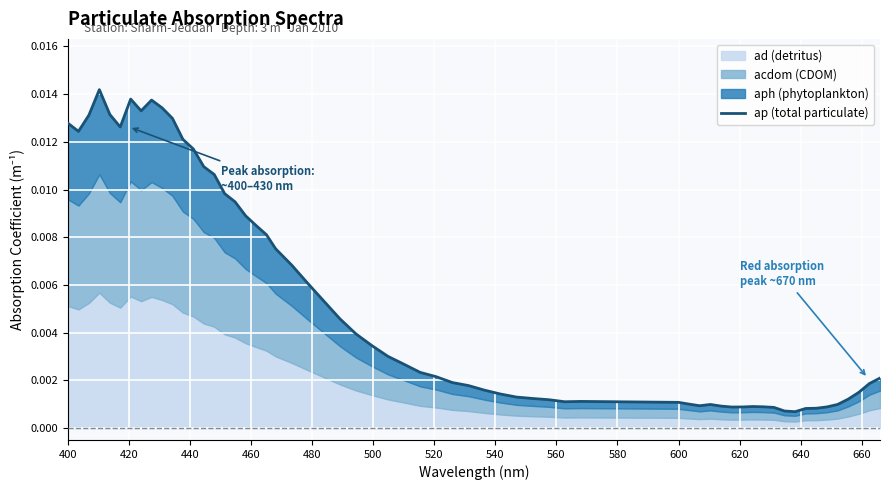

True or false: ap_500 has more than 2 points higher than both neighbors.

False